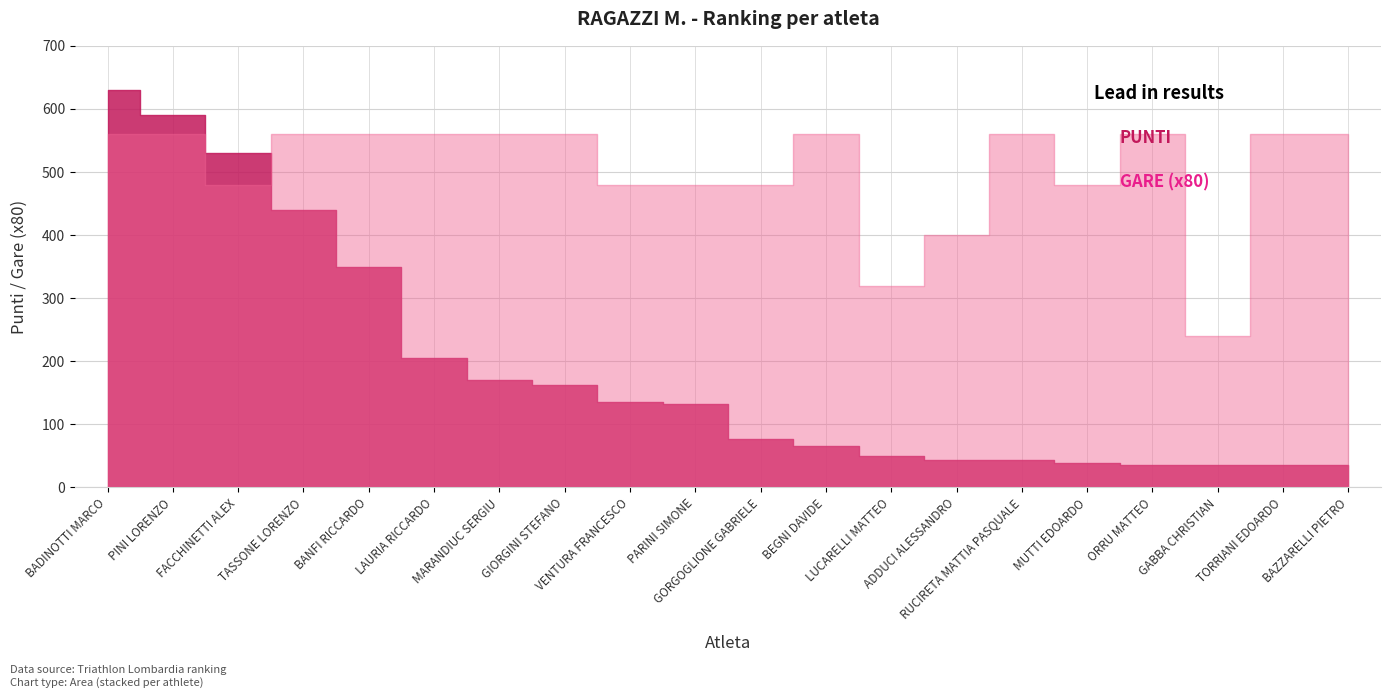

What is the sum of the punti squadra values at VENTURA FRANCESCO and TORRIANI EDOARDO?

171